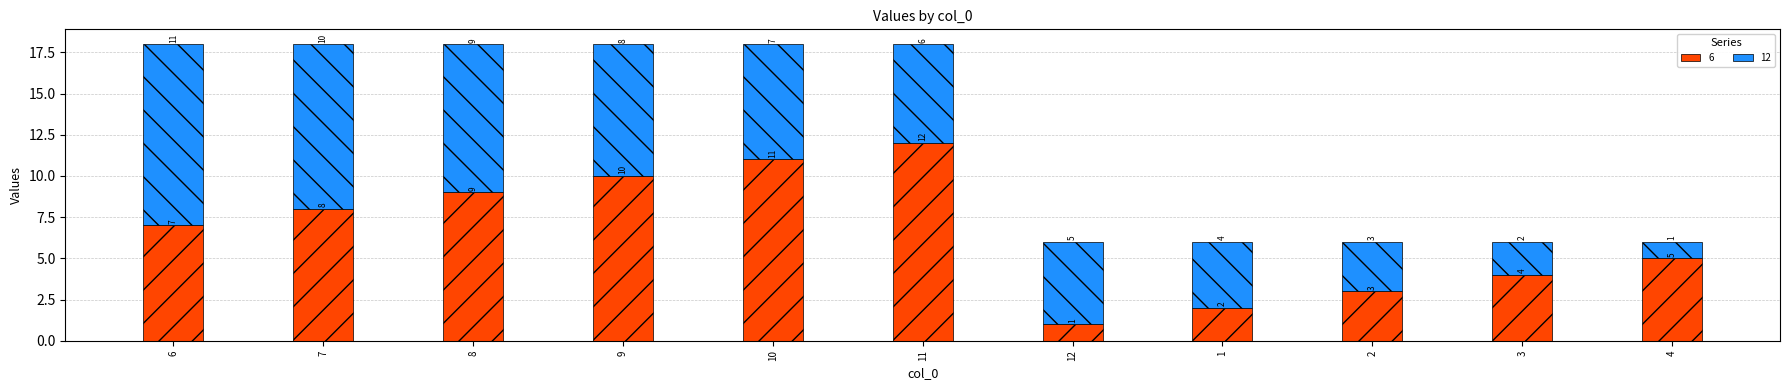

The value of 6 at 3 is 4. True or false?

True